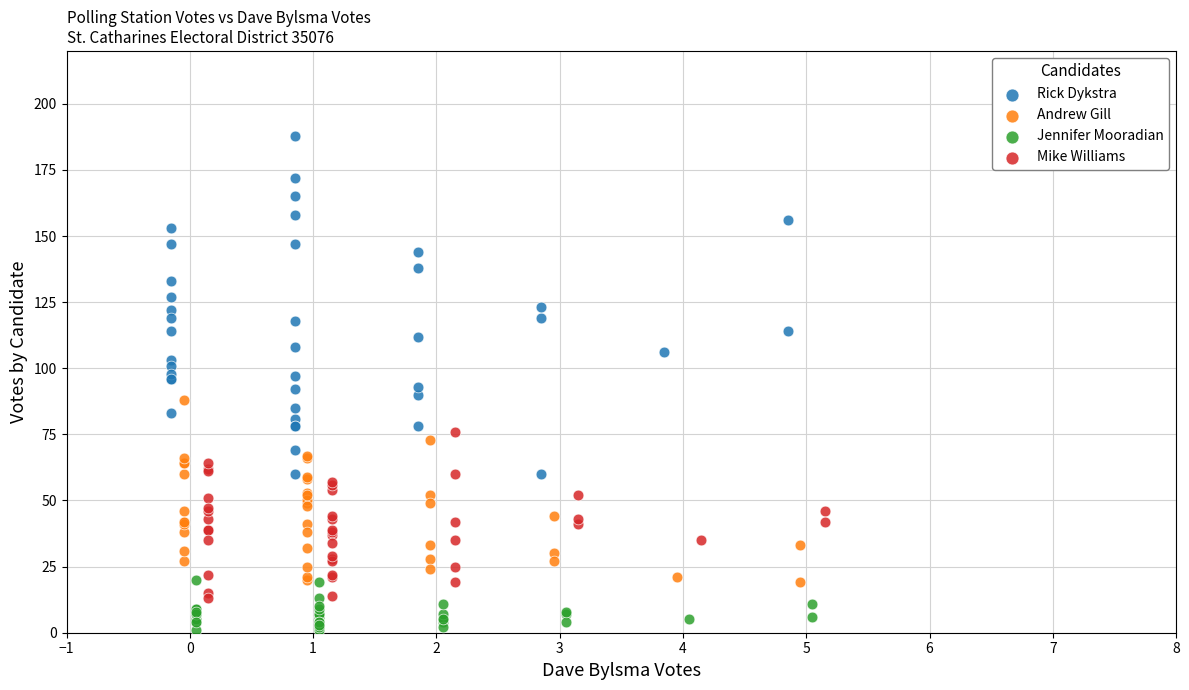

Which series has the widest spread of Y values?

Rick Dykstra